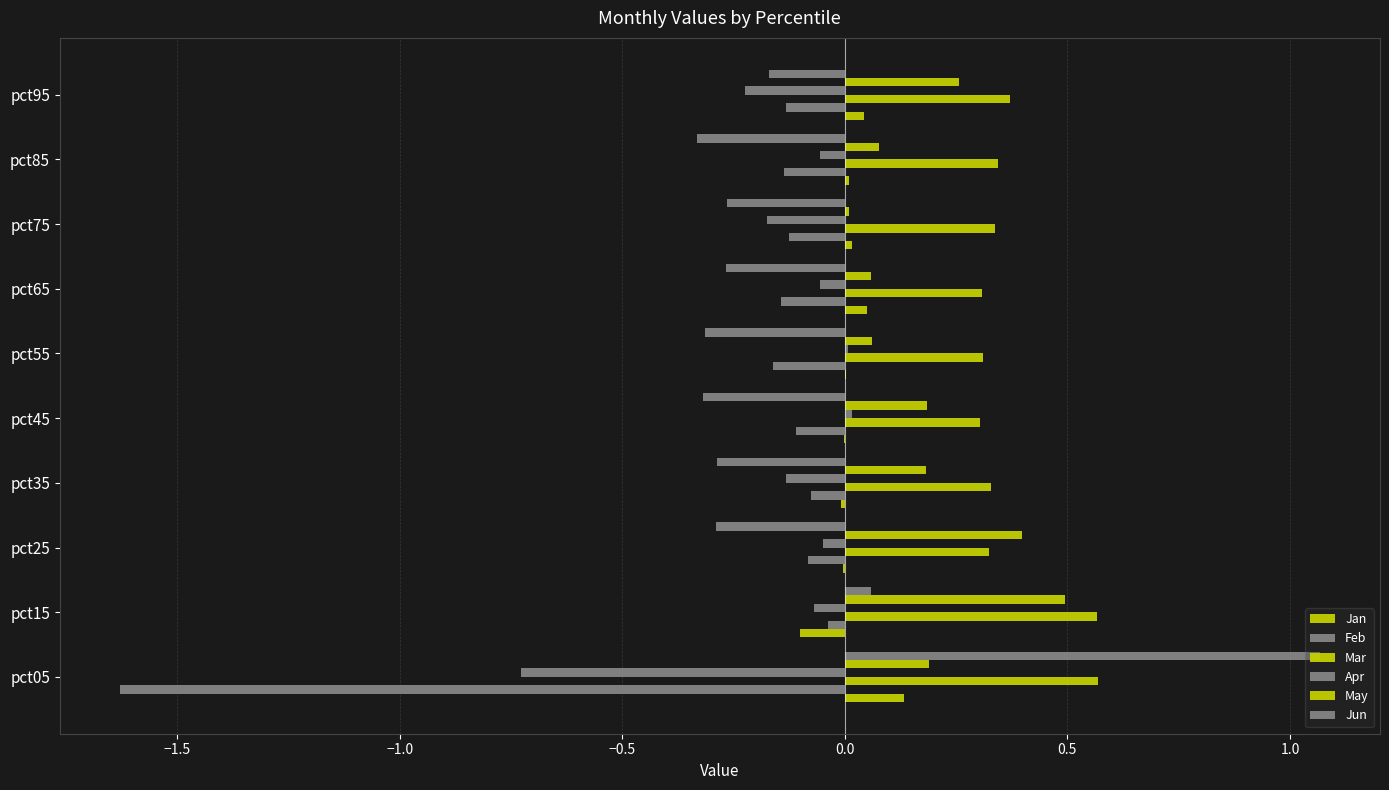

How many negative values does the Apr series have?

8